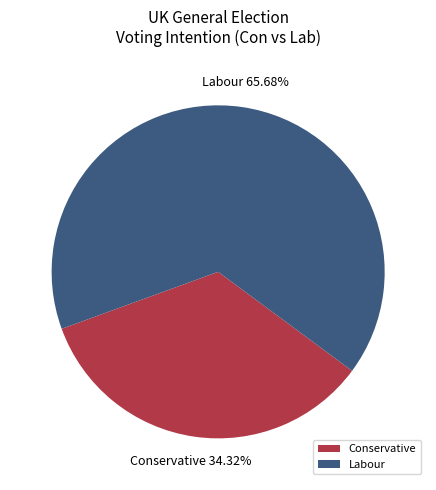

Between Conservative and Labour, which is larger?

Labour